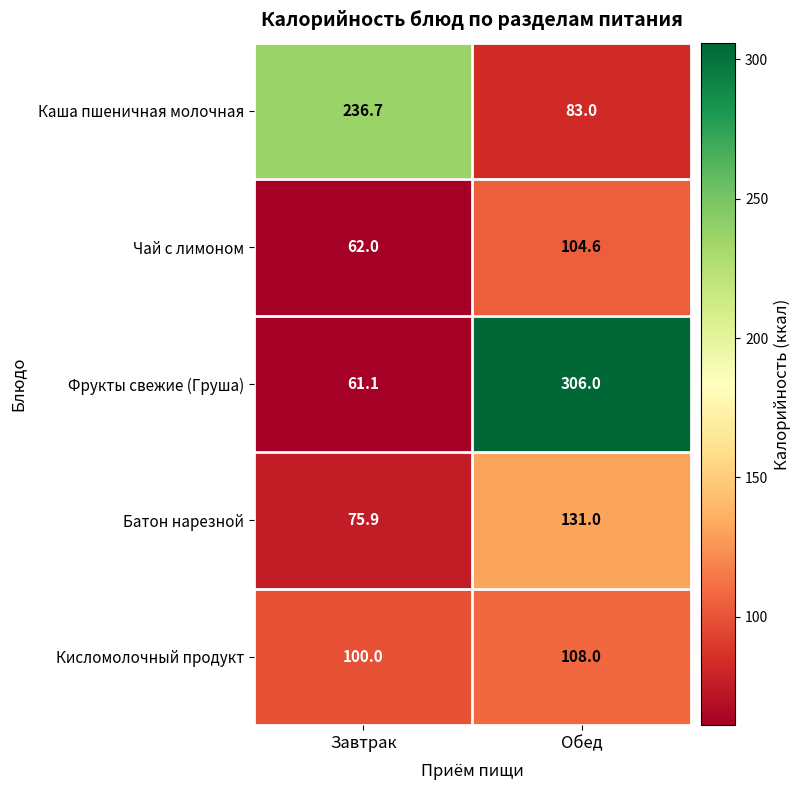

Reading right to left, transcribe all the data shown in this chart.

Каша пшеничная молочная: Обед=83.0	Завтрак=236.7
Чай с лимоном: Обед=104.6	Завтрак=62.0
Фрукты свежие (Груша): Обед=306.0	Завтрак=61.1
Батон нарезной: Обед=131.0	Завтрак=75.9
Кисломолочный продукт: Обед=108.0	Завтрак=100.0